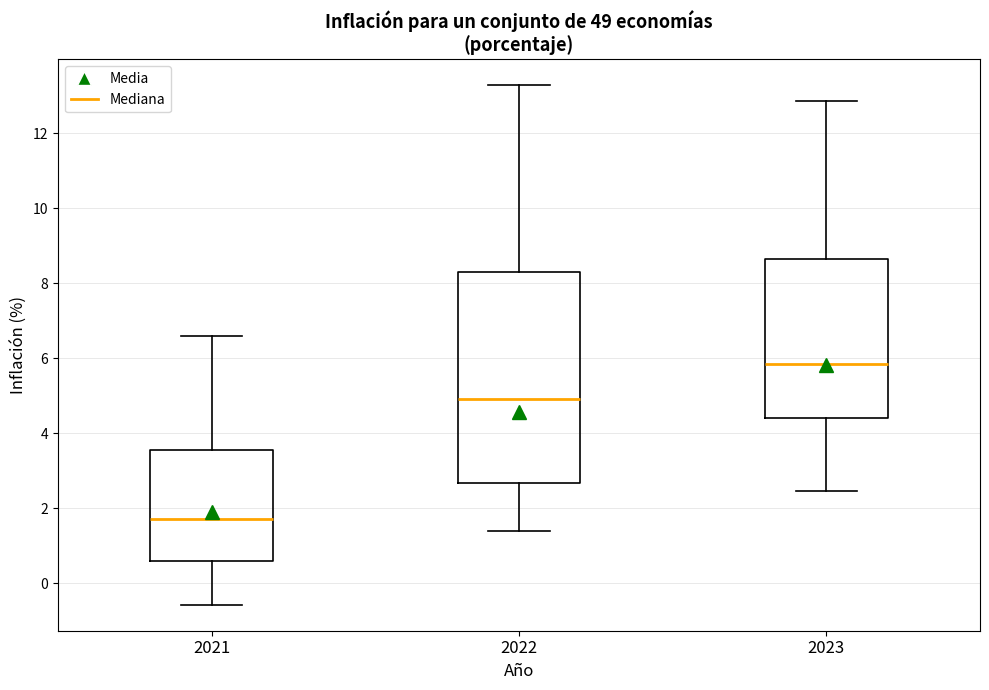

Reading left to right, read every box against the y-axis: the position of its median line, the range the box covers, and the ends of its whiskers. The values are not printed on the chart, so give them approximately, as read against the axis.

2021: median 1.8, box 0.6 to 3.6, whiskers -0.6 to 6.6
2022: median 5.0, box 2.6 to 8.4, whiskers 1.4 to 13.2
2023: median 5.8, box 4.4 to 8.6, whiskers 2.4 to 12.8